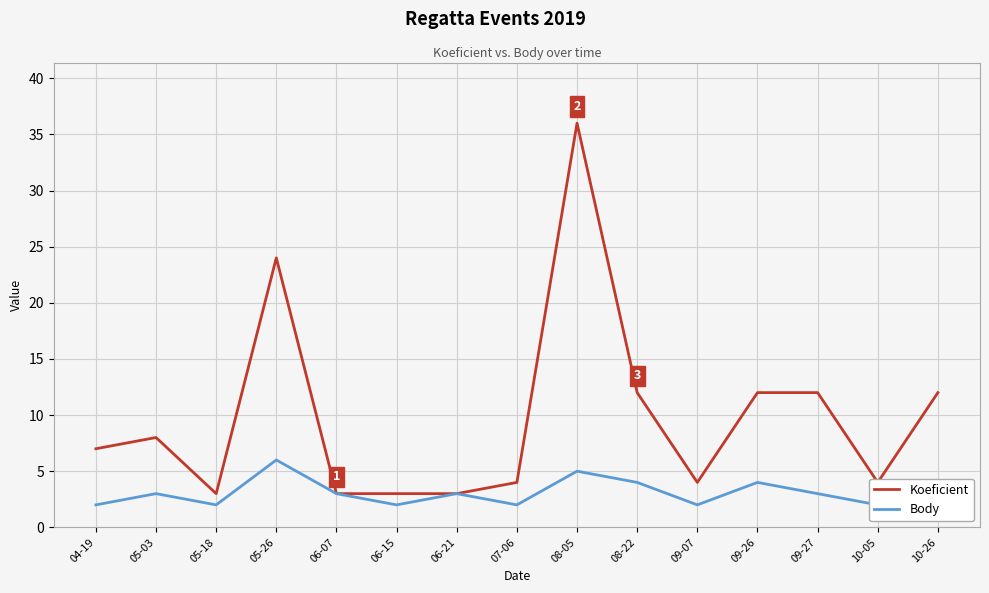

Reading right to left, transcribe all the data shown in this chart.

Koeficient: 10-26=12	10-05=4	09-27=12	09-26=12	09-07=4	08-22=12	08-05=36	07-06=4	06-21=3	06-15=3	06-07=3	05-26=24	05-18=3	05-03=8	04-19=7
Body: 10-26=3	10-05=2	09-27=3	09-26=4	09-07=2	08-22=4	08-05=5	07-06=2	06-21=3	06-15=2	06-07=3	05-26=6	05-18=2	05-03=3	04-19=2